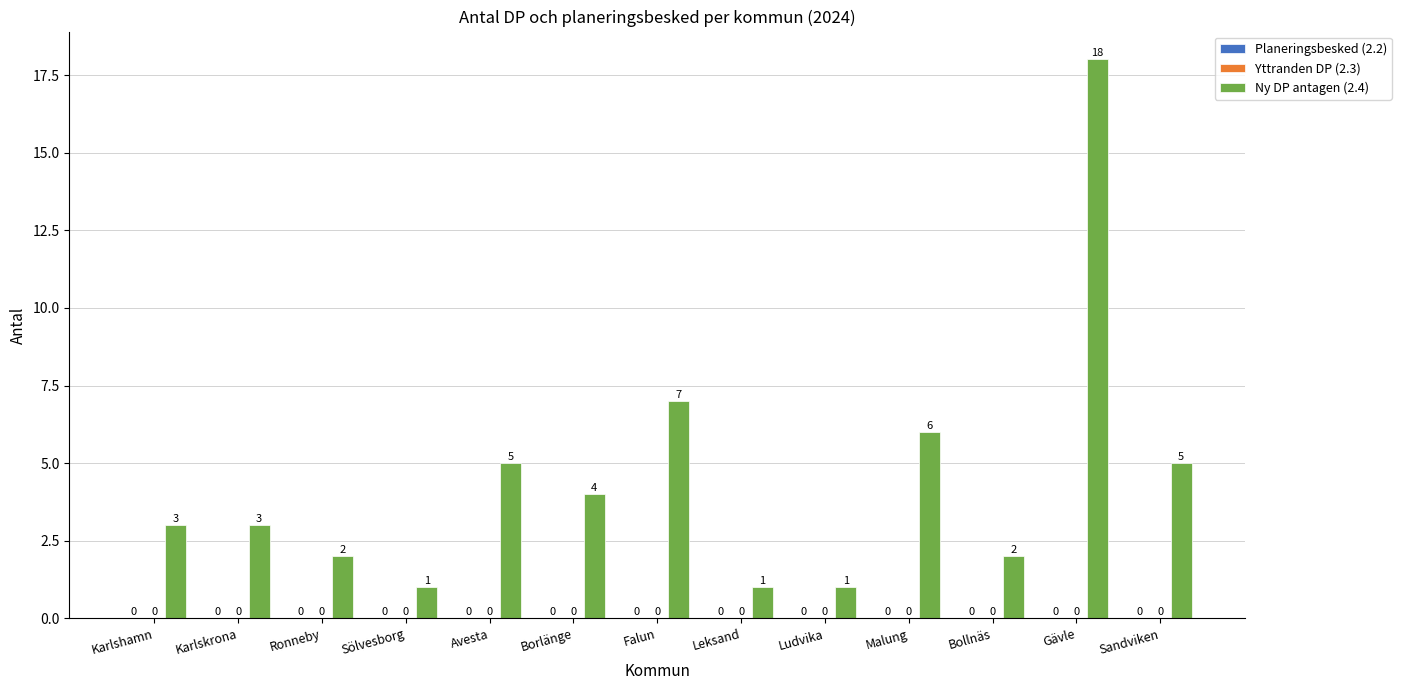

Does the chart contain any negative values?

No